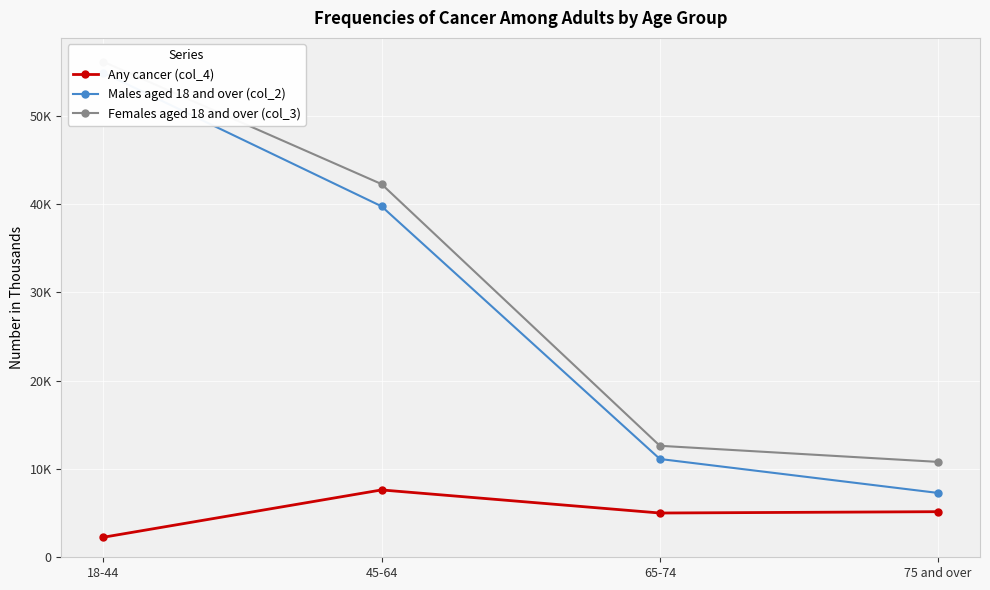

True or false: Females aged 18 and over (col_3) and Males aged 18 and over (col_2) cross at least once.

False